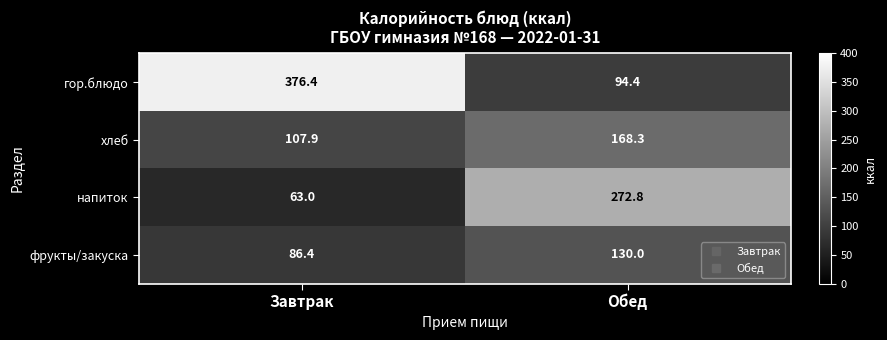

At Обед, list the series in order from smallest to largest.

гор.блюдо, фрукты/закуска, хлеб, напиток